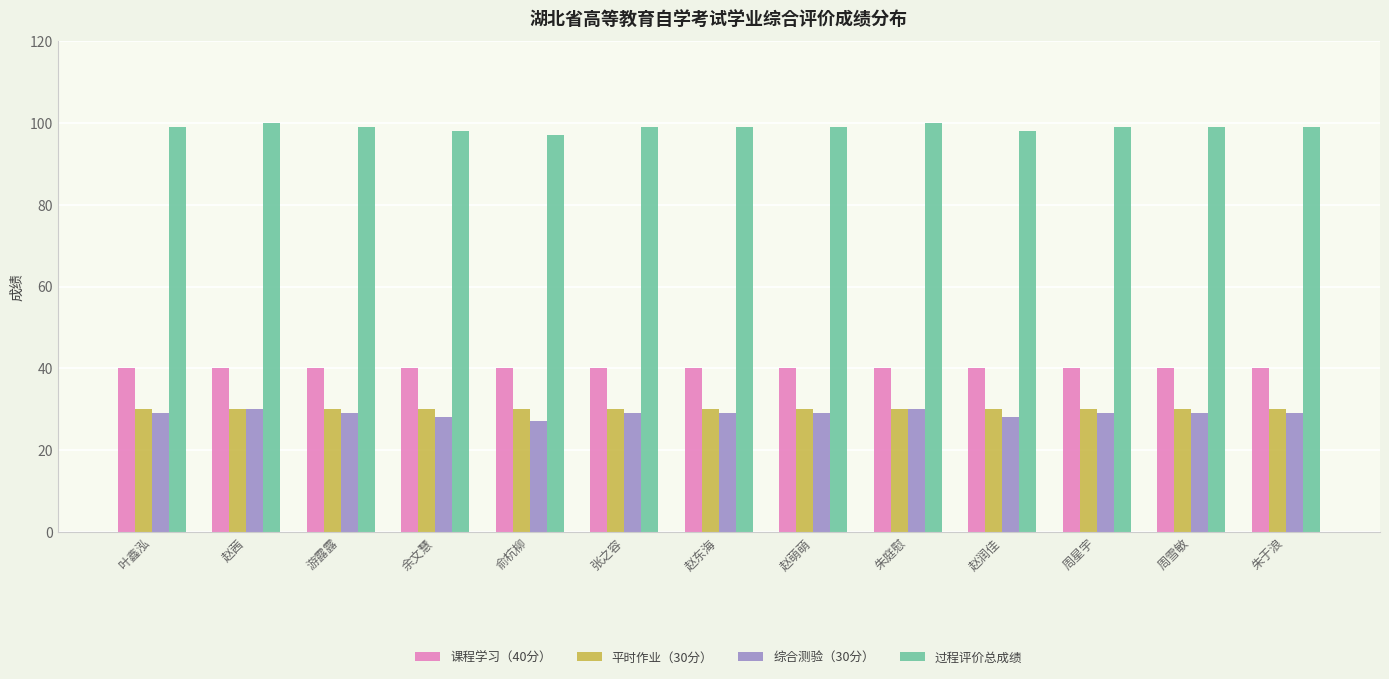

Are the bars horizontal?

No